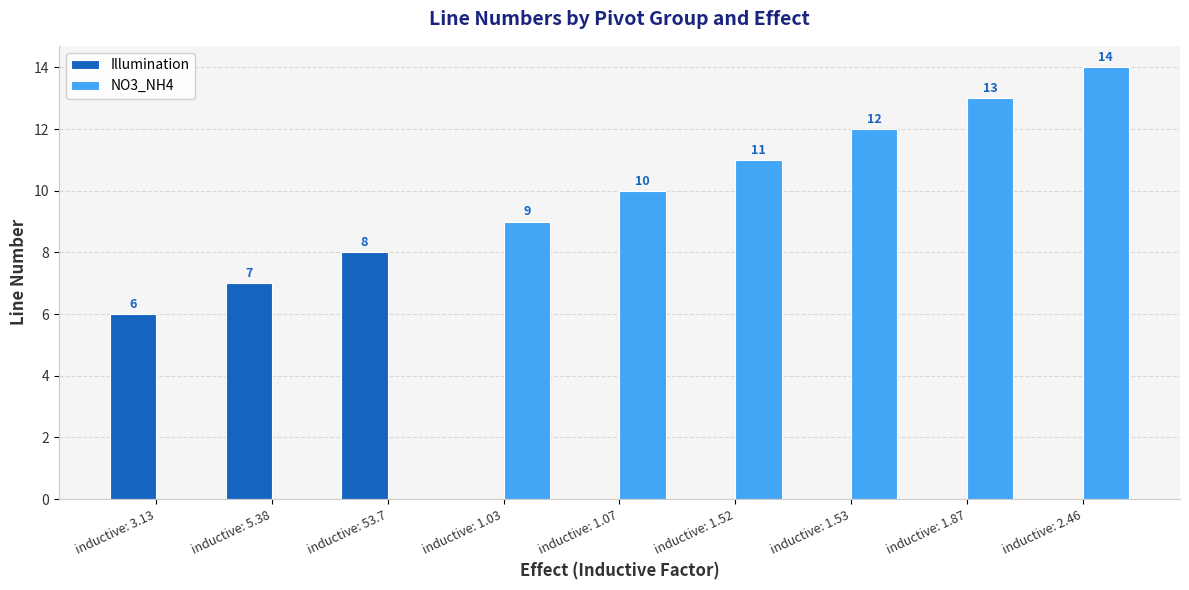

Is it true that NO3_NH4 equals 10 at inductive: 5.38?

False